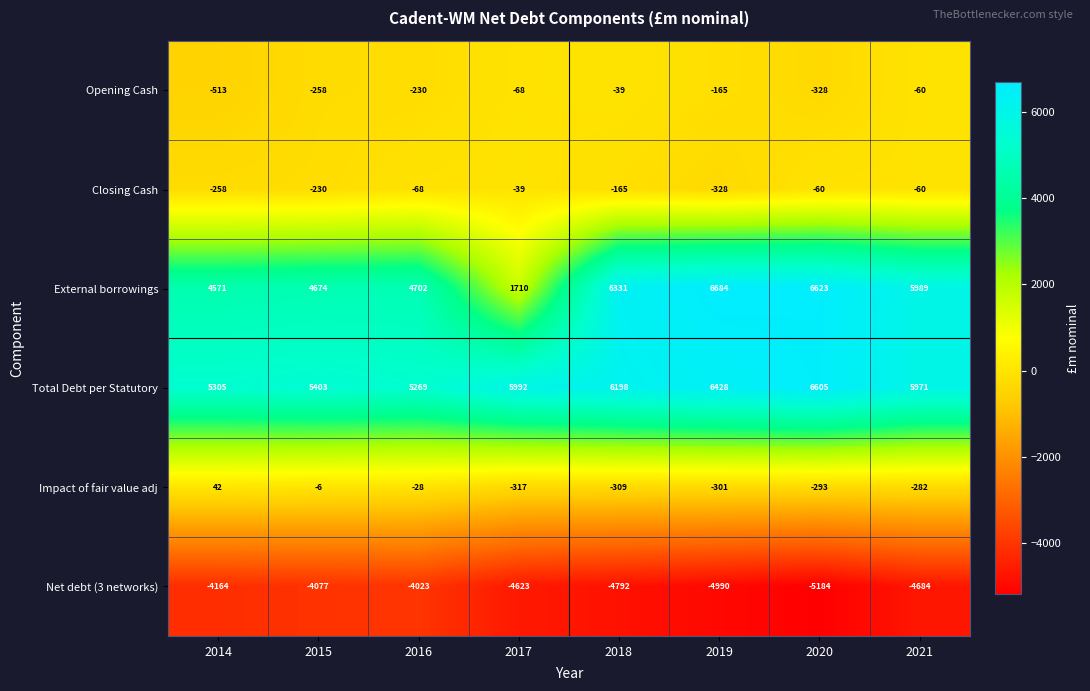

The Closing Cash series shows -100 at 2015. True or false?

False